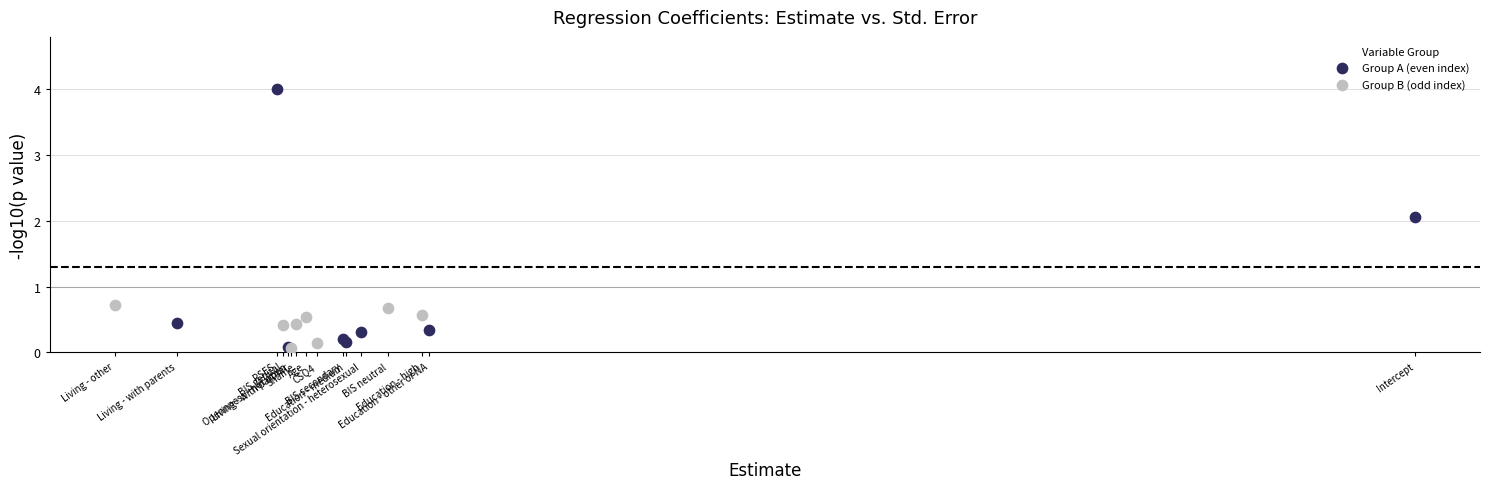

What are all the series names shown in the legend?

Group A (even index), Group B (odd index)